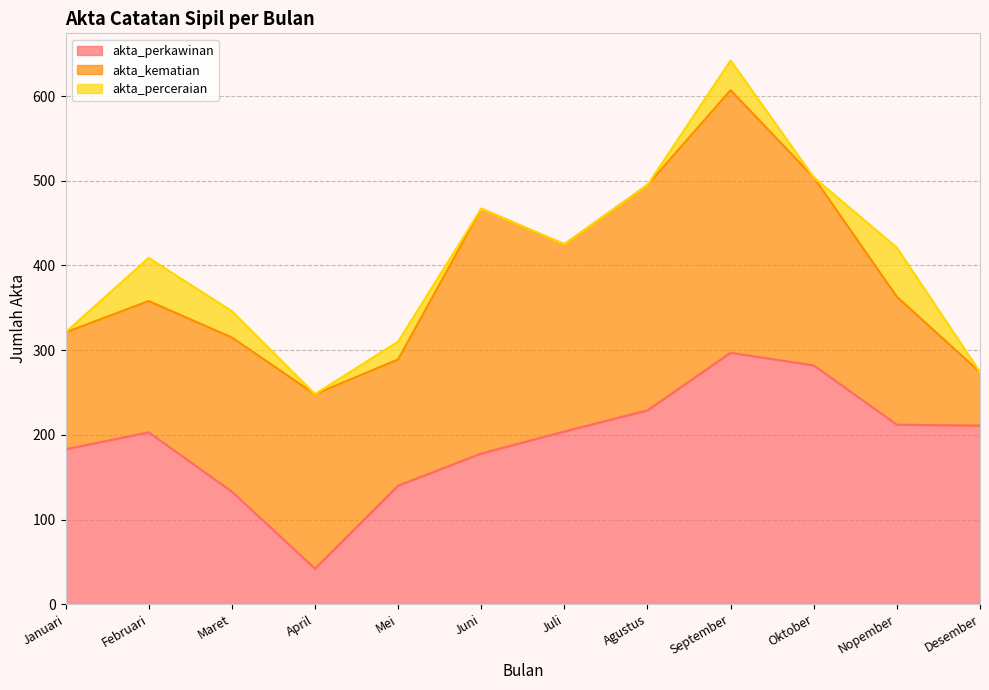

Reading left to right, list all the values displayed in this chart.

akta_perkawinan: Januari=183	Februari=203	Maret=133	April=42	Mei=140	Juni=178	Juli=204	Agustus=229	September=297	Oktober=282	Nopember=212	Desember=211
akta_kematian: Januari=138	Februari=155	Maret=182	April=206	Mei=149	Juni=289	Juli=221	Agustus=266	September=310	Oktober=222	Nopember=151	Desember=63
akta_perceraian: Januari=0	Februari=51	Maret=31	April=0	Mei=21	Juni=0	Juli=0	Agustus=0	September=35	Oktober=0	Nopember=58	Desember=0